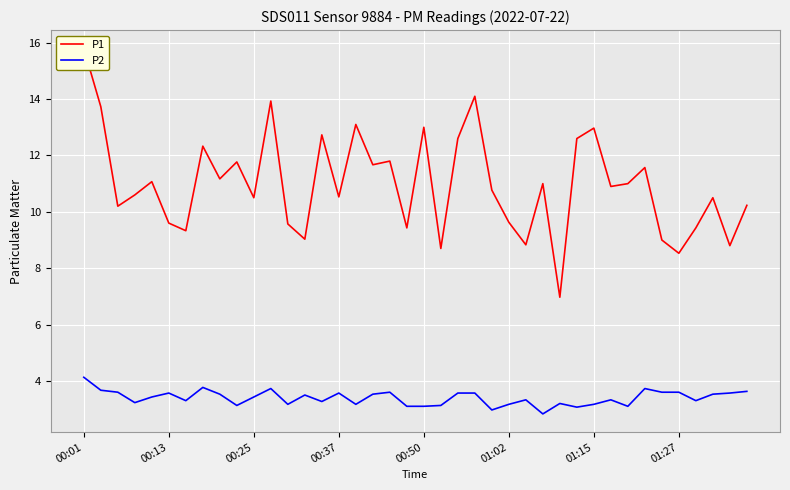

At which label does P2 reach its minimum?

27